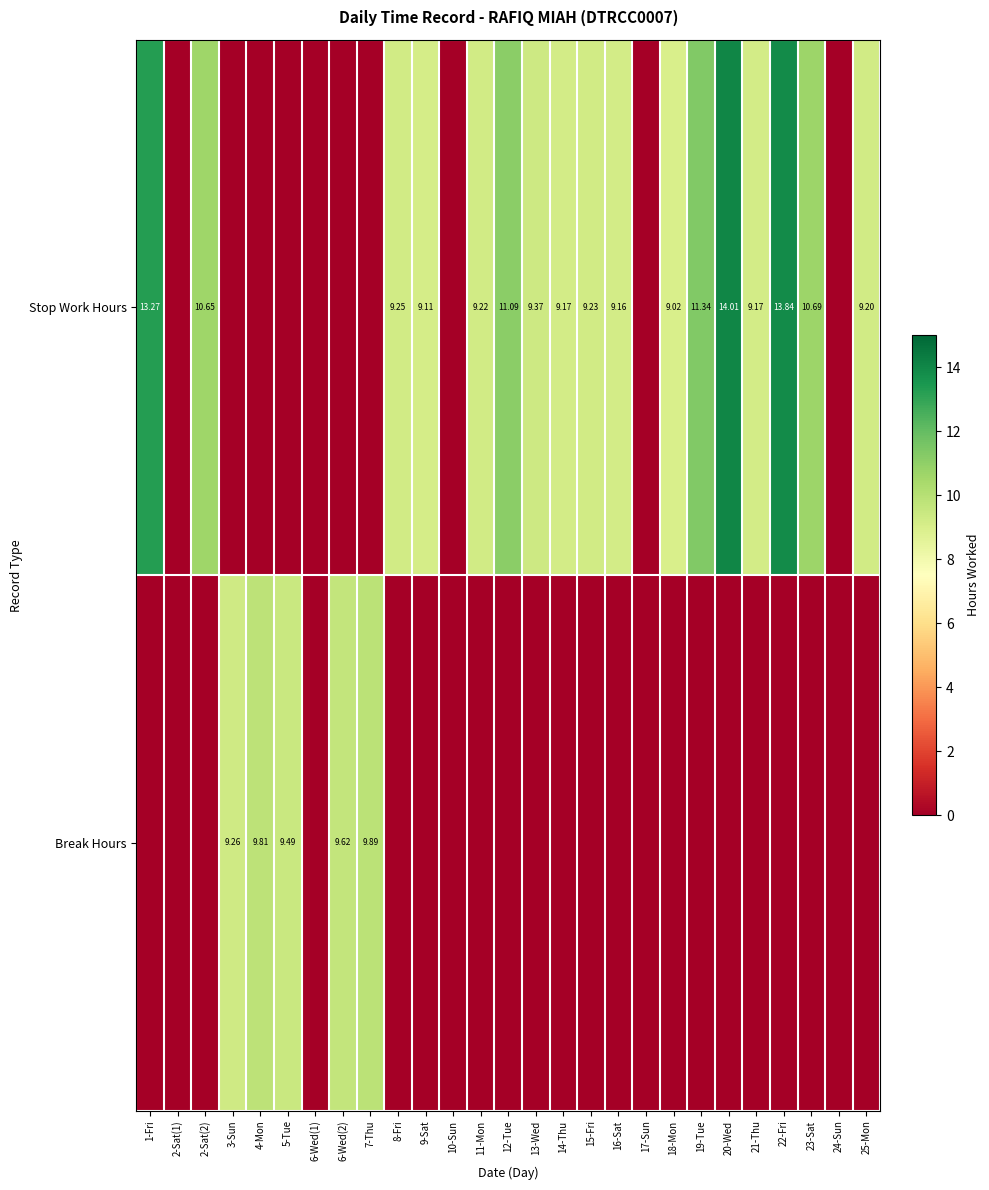

What is the difference between the maximum and minimum values in the Break Hours series?

9.9